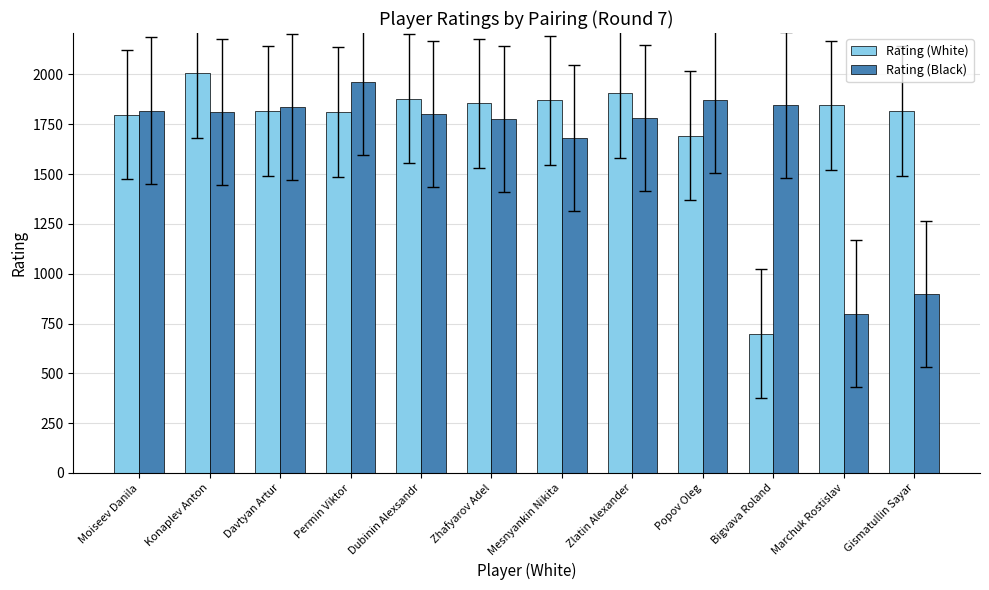

Rank the series by their maximum value, from highest to lowest.

Rating (White), Rating (Black)